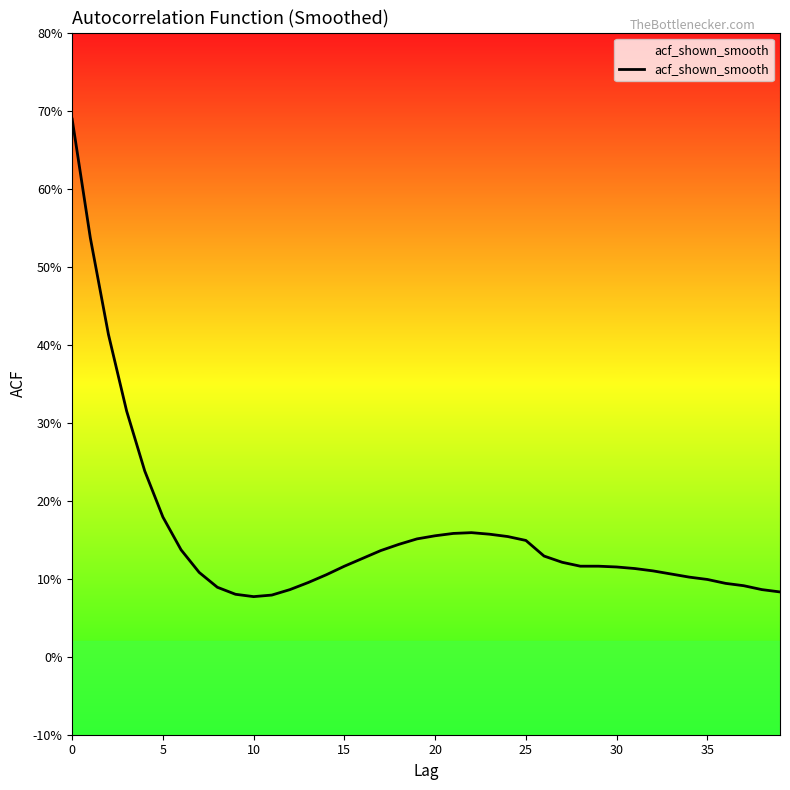

At which label is the value closest to 0?

10